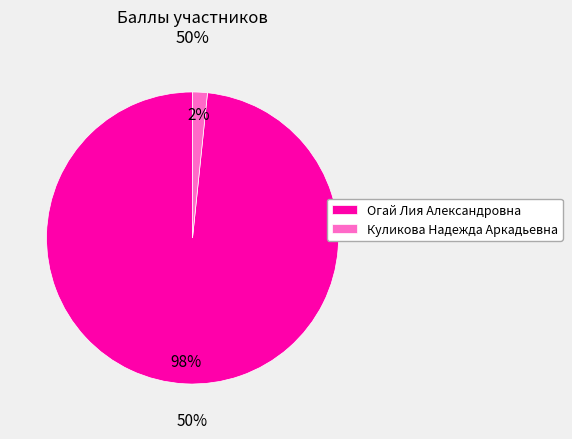

What is the largest slice in the pie chart?

Огай Лия Александровна